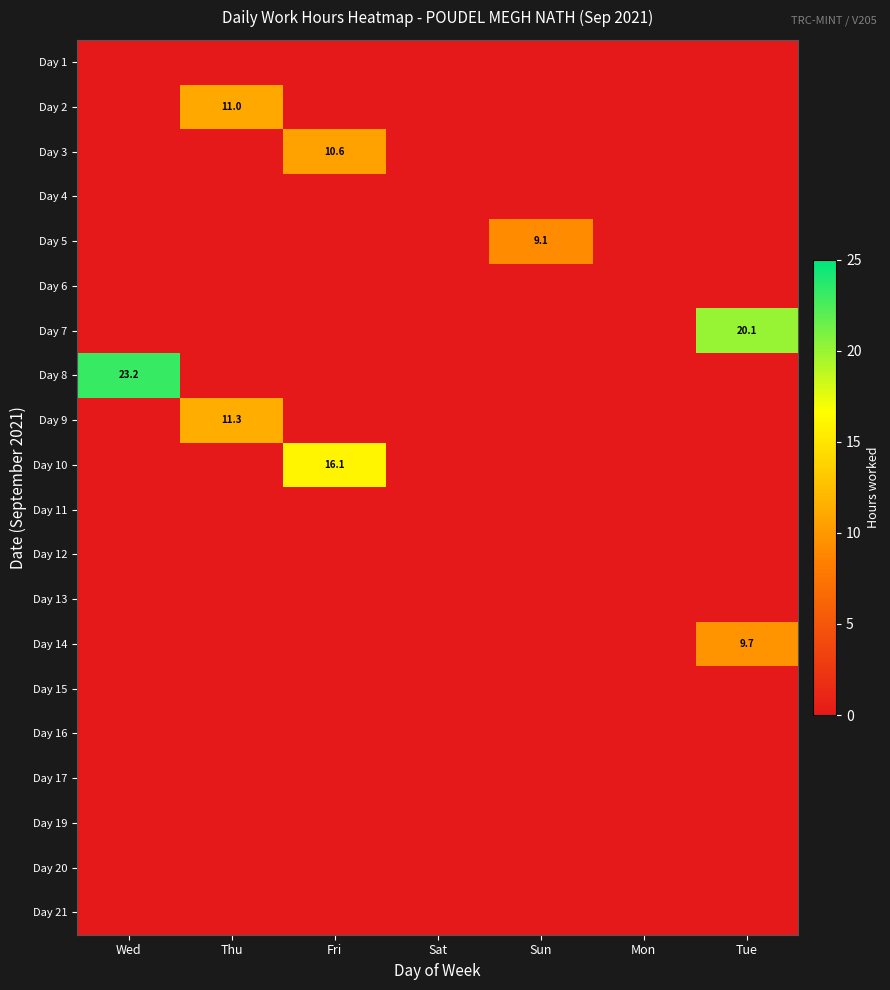

Which category has the highest value across all series?

Wed